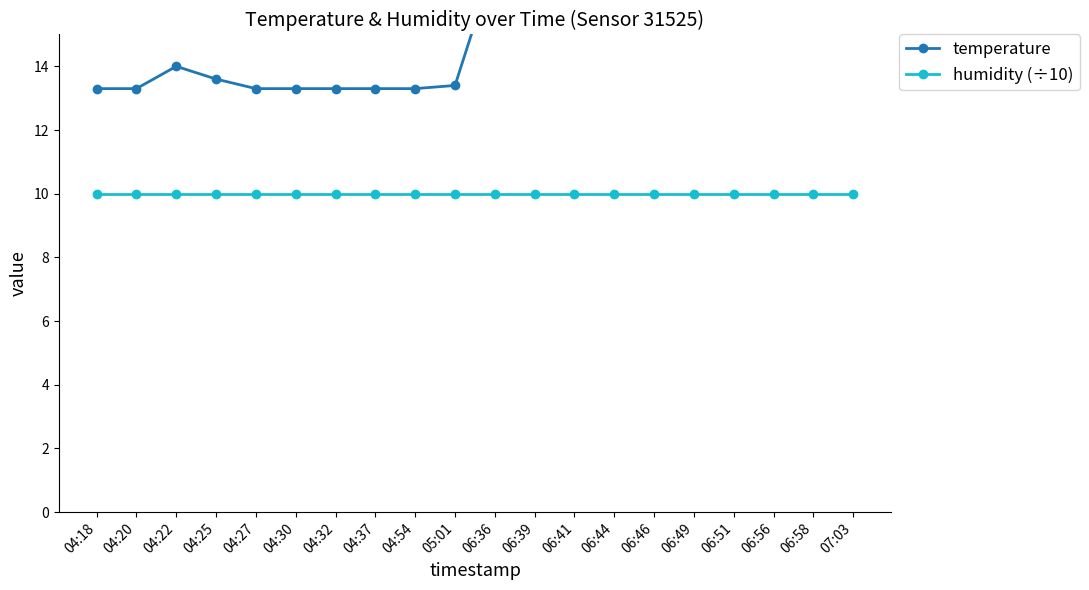

Count the number of categories in the chart.

20